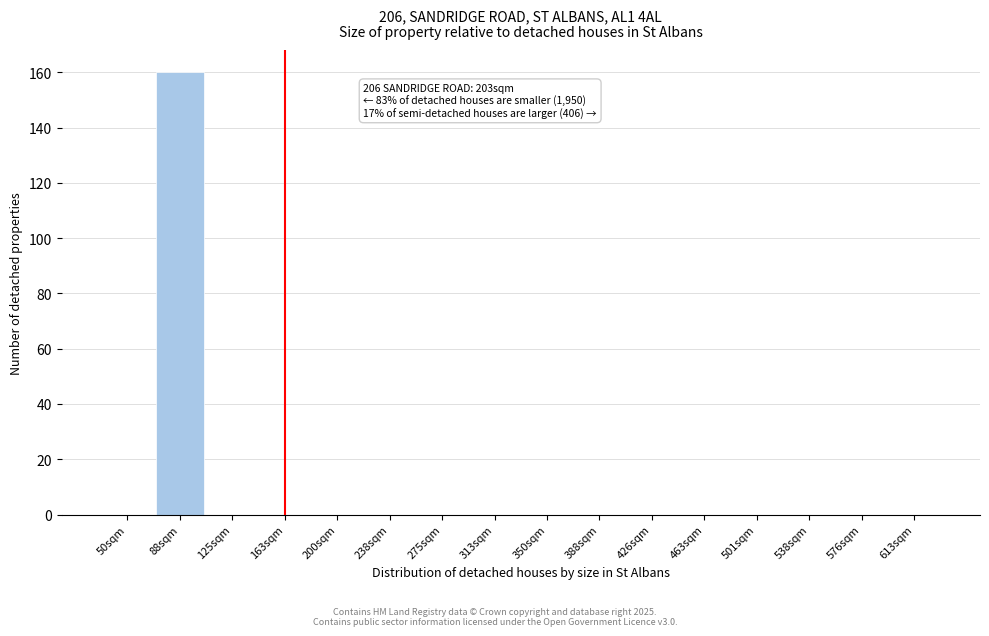

Reading left to right, what are all the values shown in this chart?

50sqm=0	88sqm=160	125sqm=0	163sqm=0	200sqm=0	238sqm=0	275sqm=0	313sqm=0	350sqm=0	388sqm=0	426sqm=0	463sqm=0	501sqm=0	538sqm=0	576sqm=0	613sqm=0